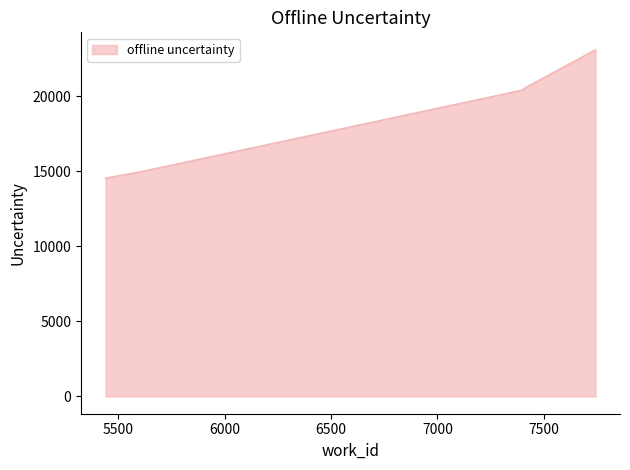

What is the smallest value displayed?

14552